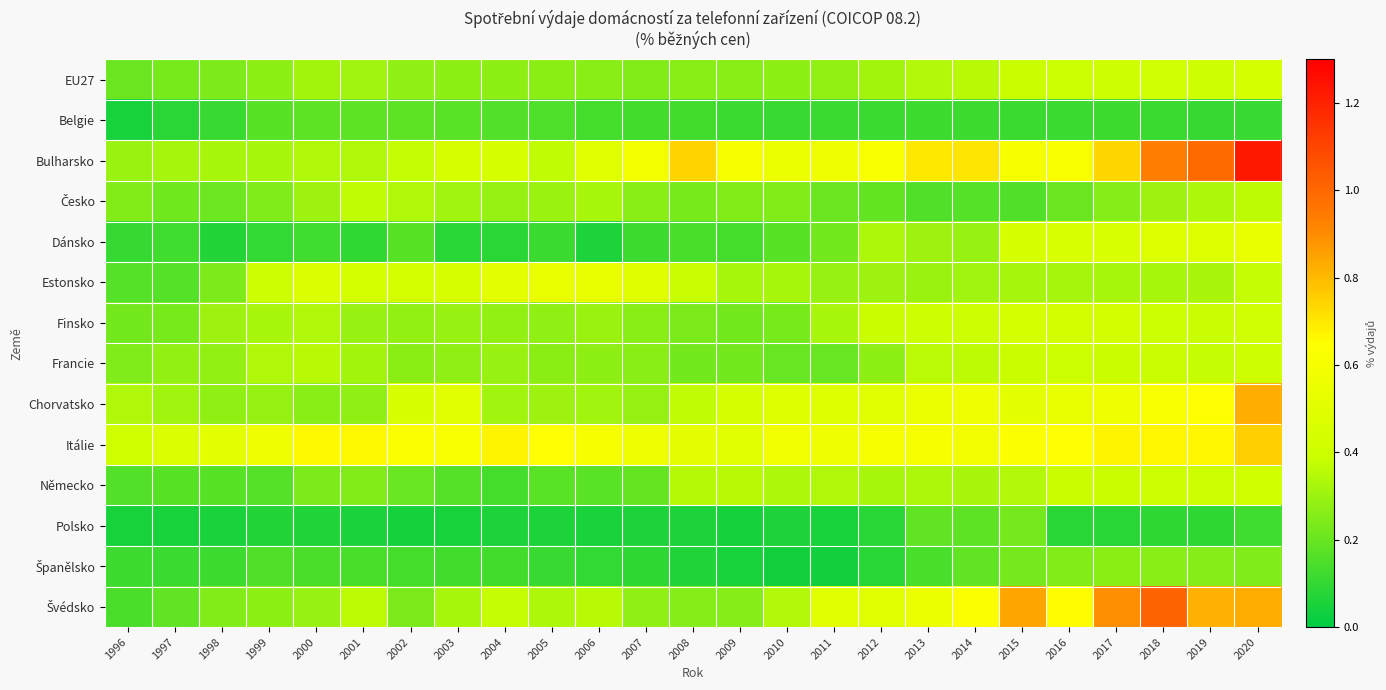

Between 2013 and 2017, which is larger?

2017